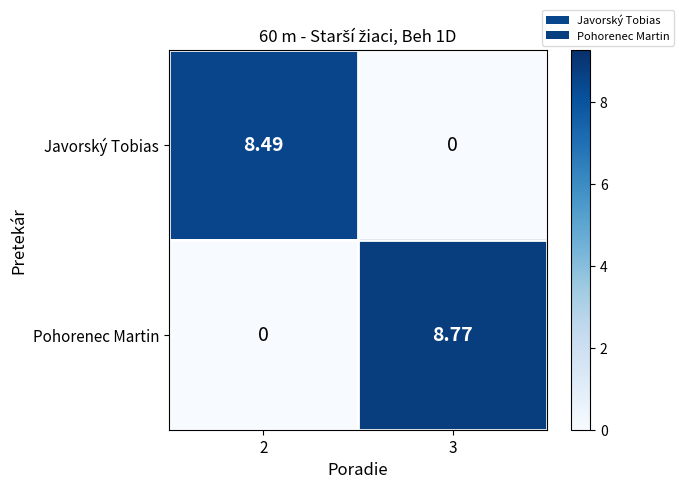

How many positive values does the Javorský Tobias series have?

1